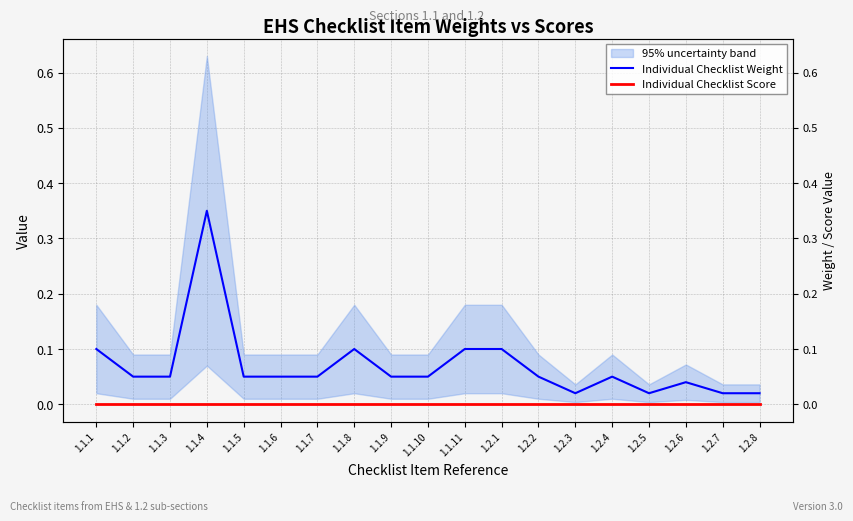

Between 1.2.5 and 1.2.4, which is larger?

1.2.4